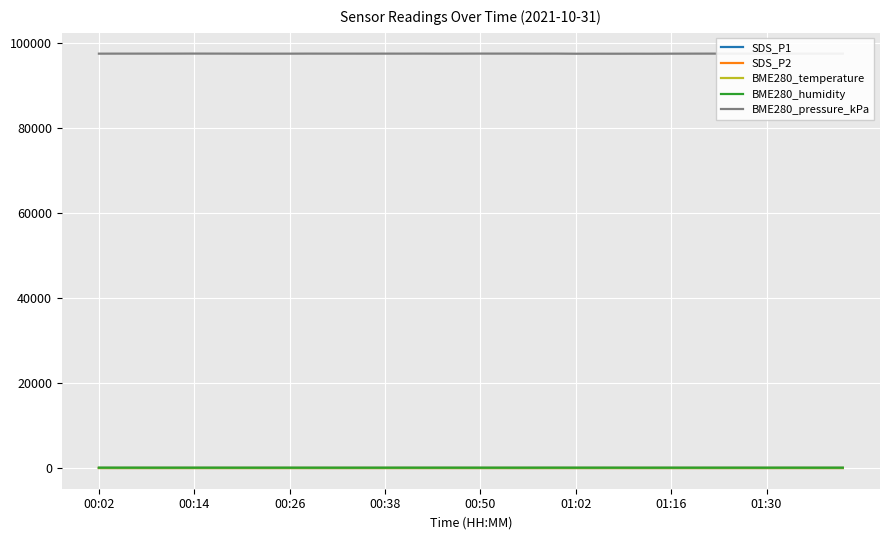

Which series has the widest spread of values?

BME280_pressure_kPa